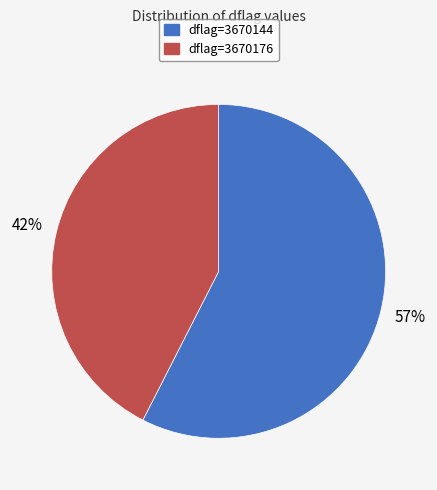

Does any single category account for the majority?

Yes